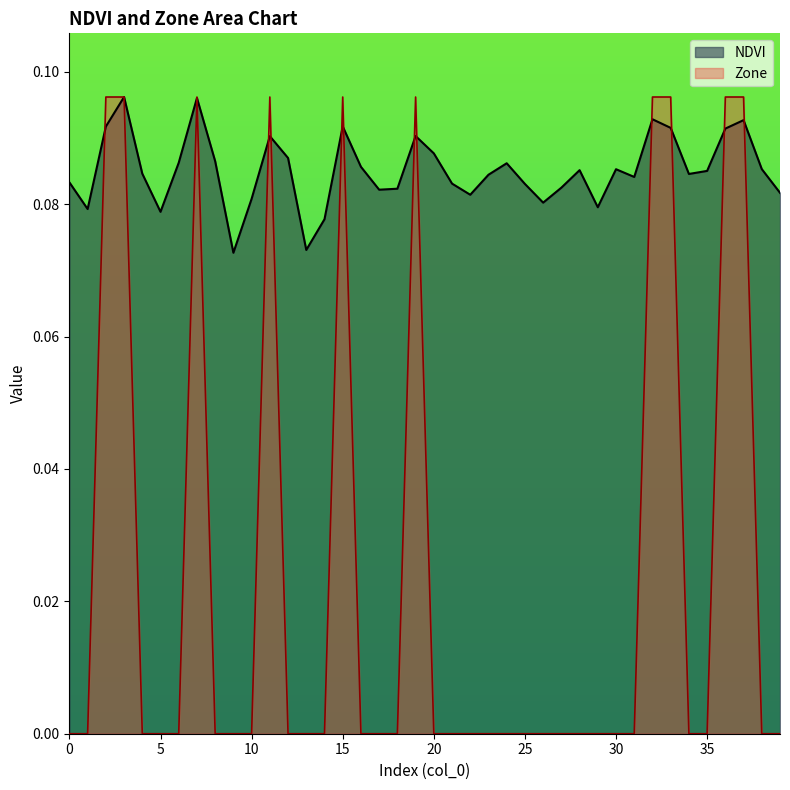

What is the difference between the maximum and minimum values in the Zone series?

0.1